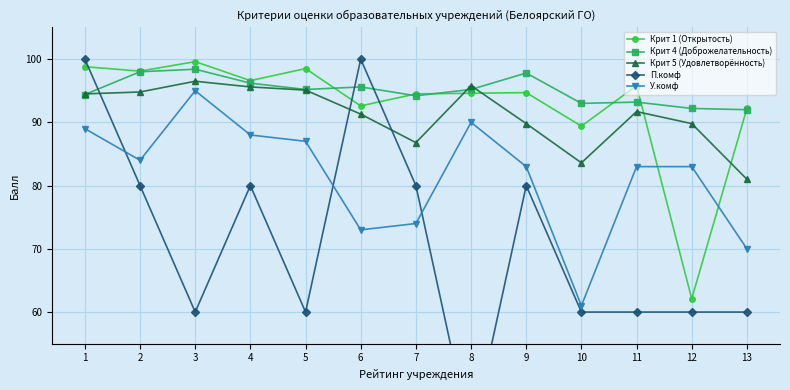

In П.комф, how many points are lower than both neighbors (excluding endpoints)?

3